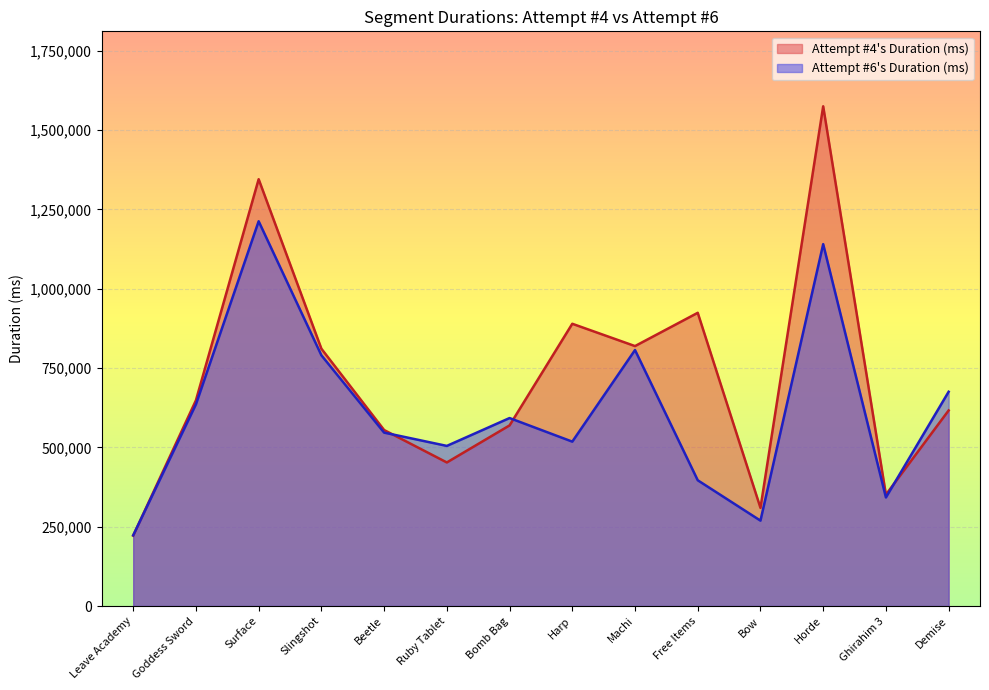

At Ruby Tablet, list the series in order from smallest to largest.

Attempt #4's Duration (ms), Attempt #6's Duration (ms)